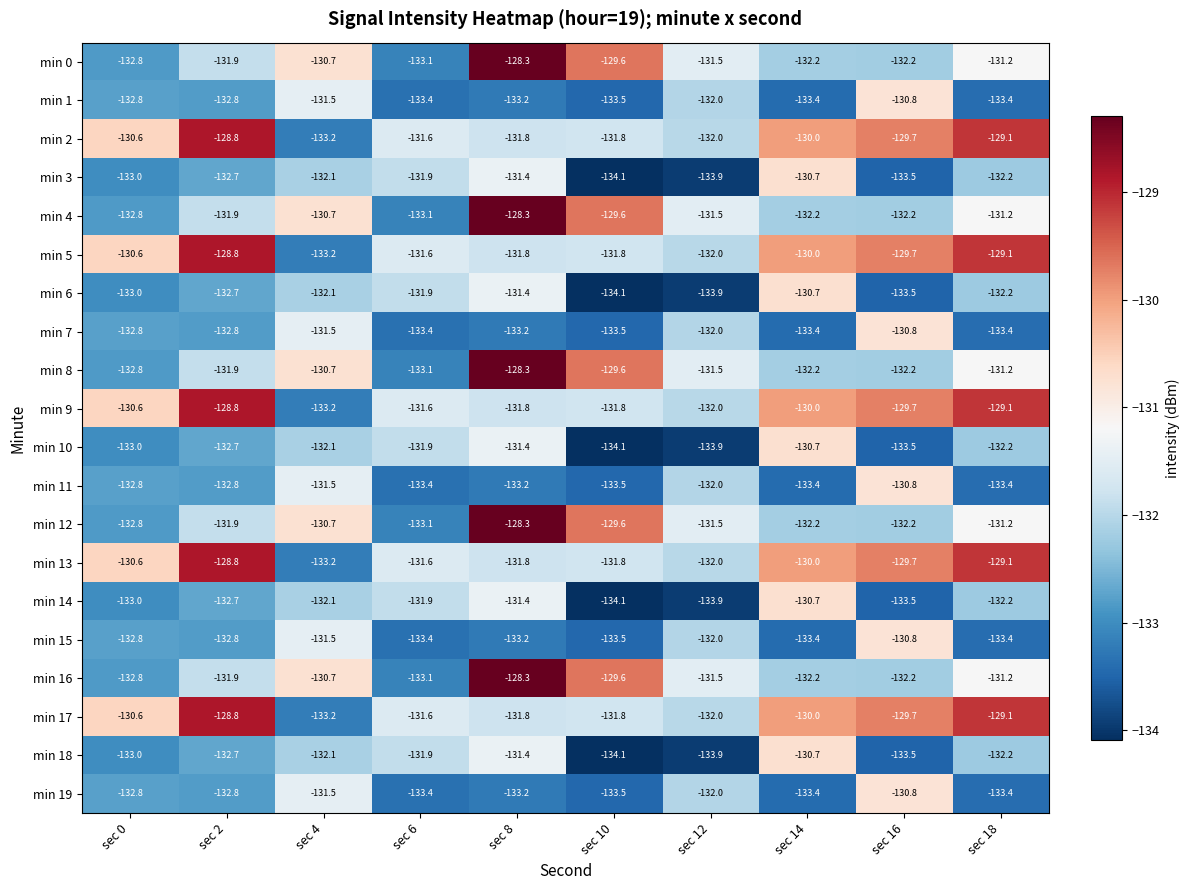

True or false: min 14 has a value of -186.0 at sec 10.

False